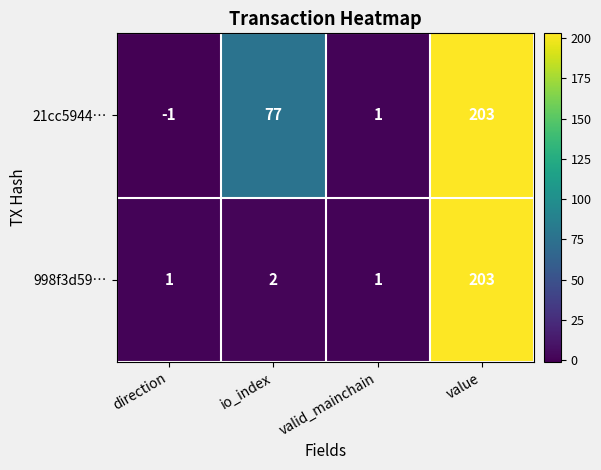

Is it true that 998f3d59… equals 2 at io_index?

True